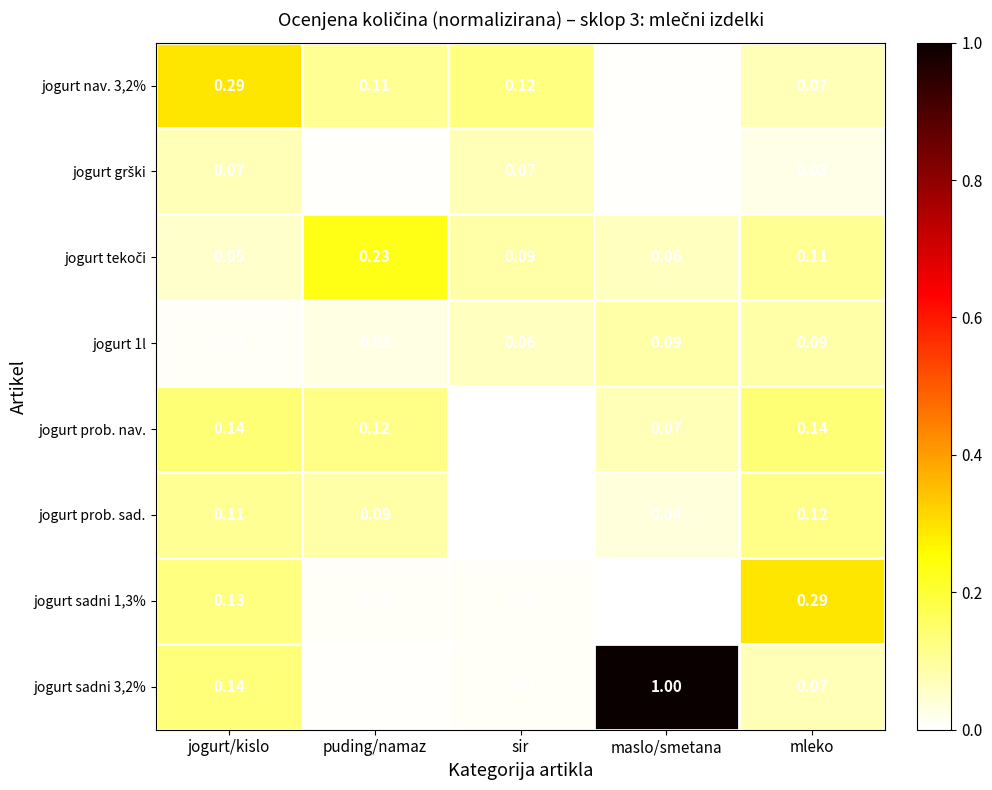

Is the value of jogurt prob. nav. at jogurt/kislo greater than the value of jogurt sadni 1,3% at sir?

Yes